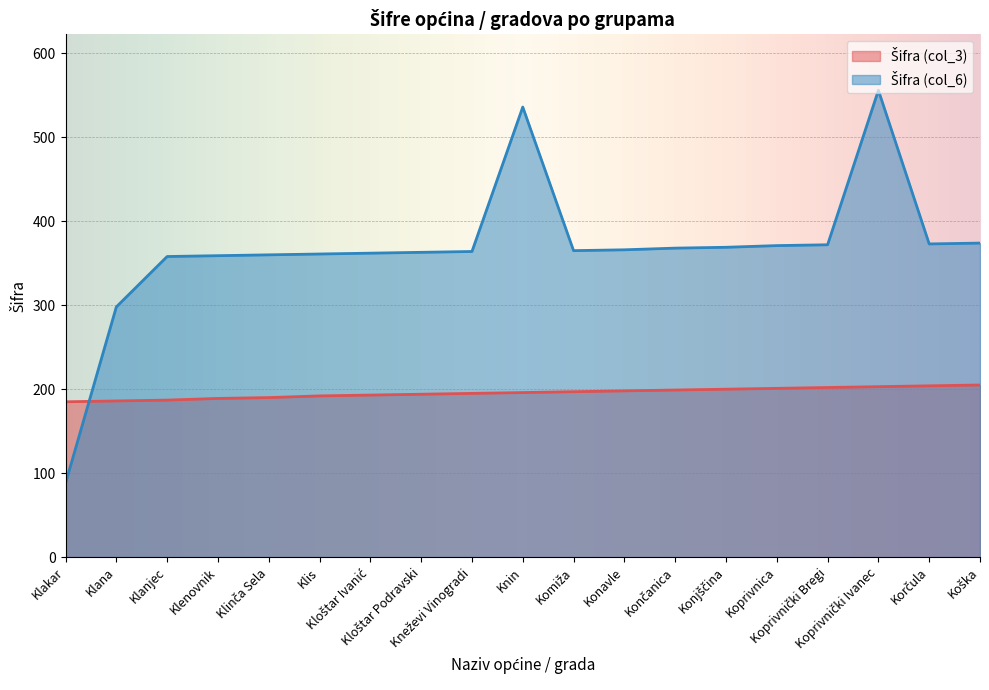

Between which two adjacent categories do Šifra (col_6) and Šifra (col_3) first intersect?

Klakar and Klana